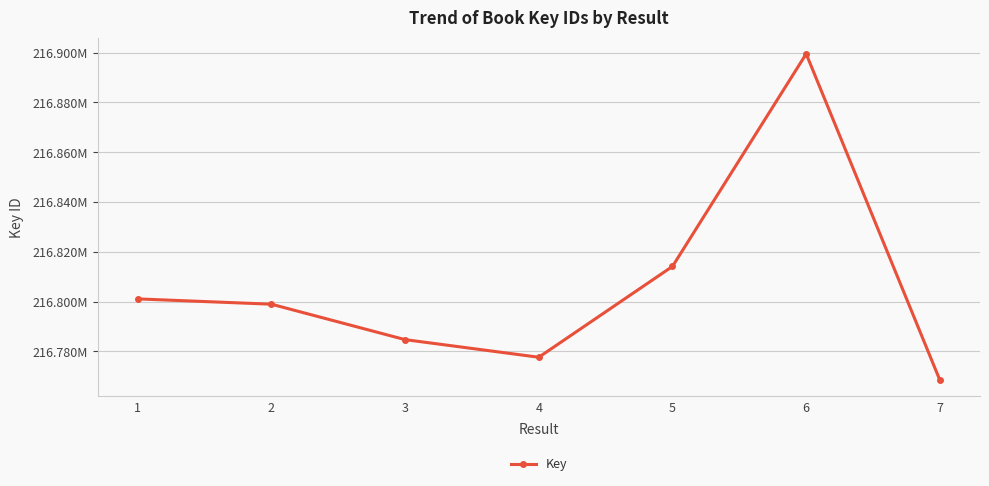

Does the chart have visible grid lines?

Yes